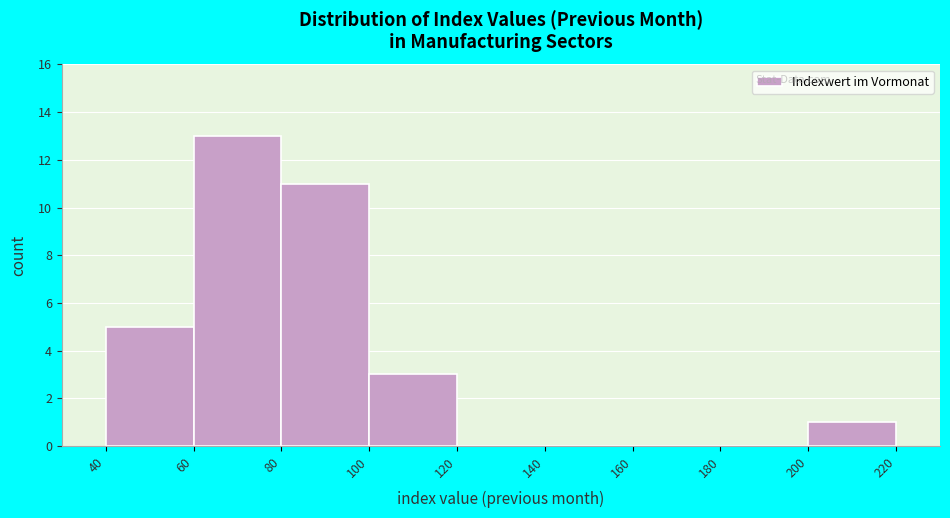

How tall is the bar that spans 200 to 220 on the x-axis? The values are not printed on the chart, so give them approximately, as read against the axis.

1